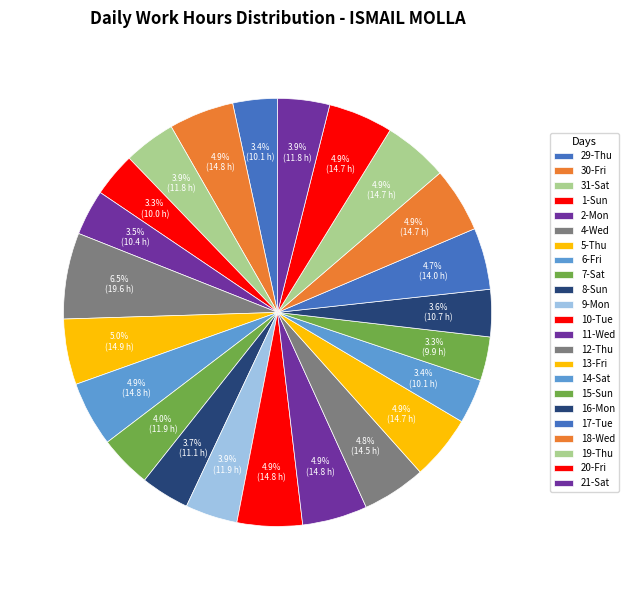

The 20-Fri slice represents 1% of the pie. True or false?

False